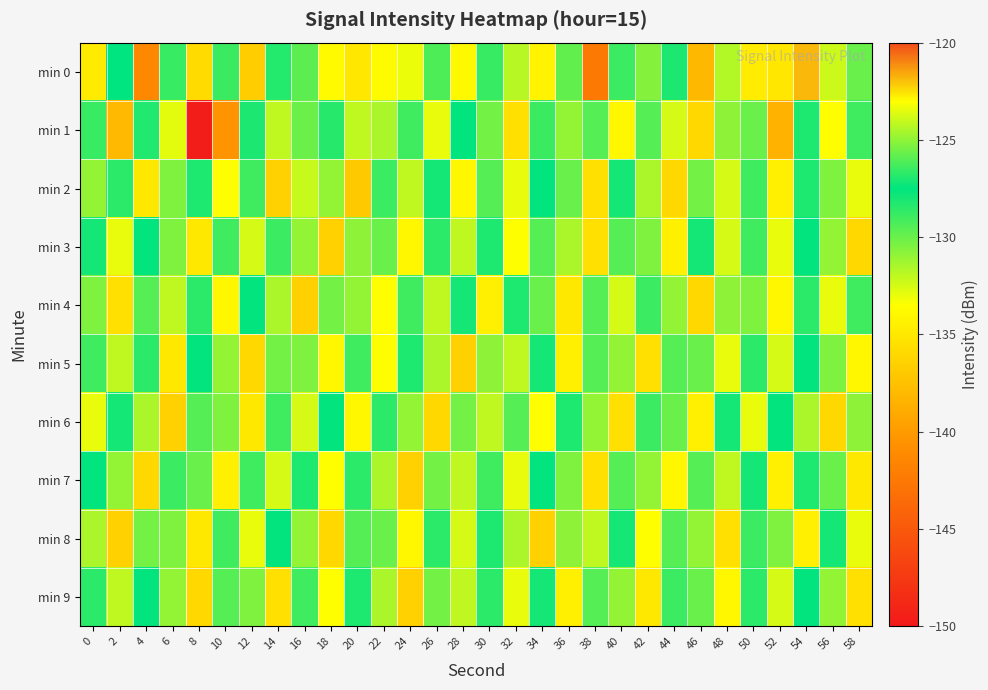

Count the number of data series in this chart.

10